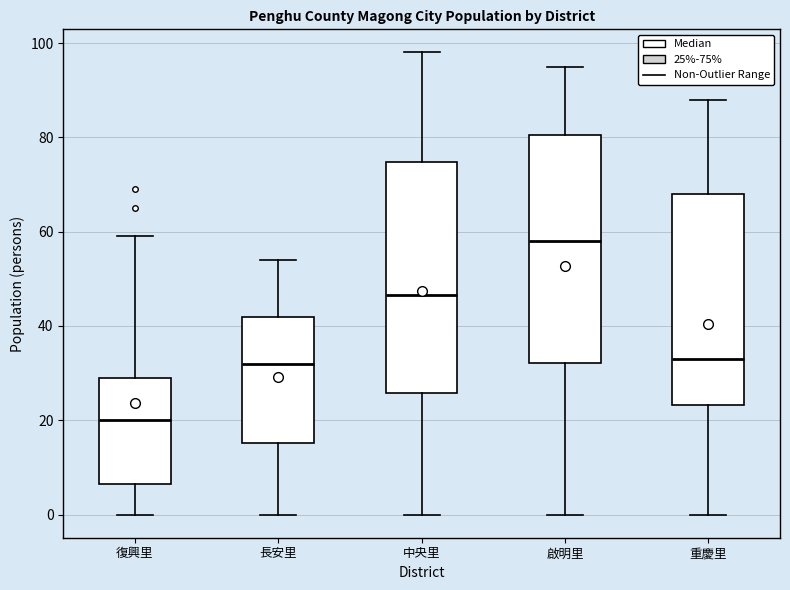

Reading left to right, transcribe this box plot: for each box, give where its median line is, the range the box spans, and where its two whiskers end, as read against the y-axis. The values are not printed on the chart, so give them approximately, as read against the axis.

復興里: median 20, box 6 to 30, whiskers 0 to 60
長安里: median 32, box 16 to 42, whiskers 0 to 54
中央里: median 46, box 26 to 74, whiskers 0 to 98
啟明里: median 58, box 32 to 80, whiskers 0 to 96
重慶里: median 34, box 24 to 68, whiskers 0 to 88